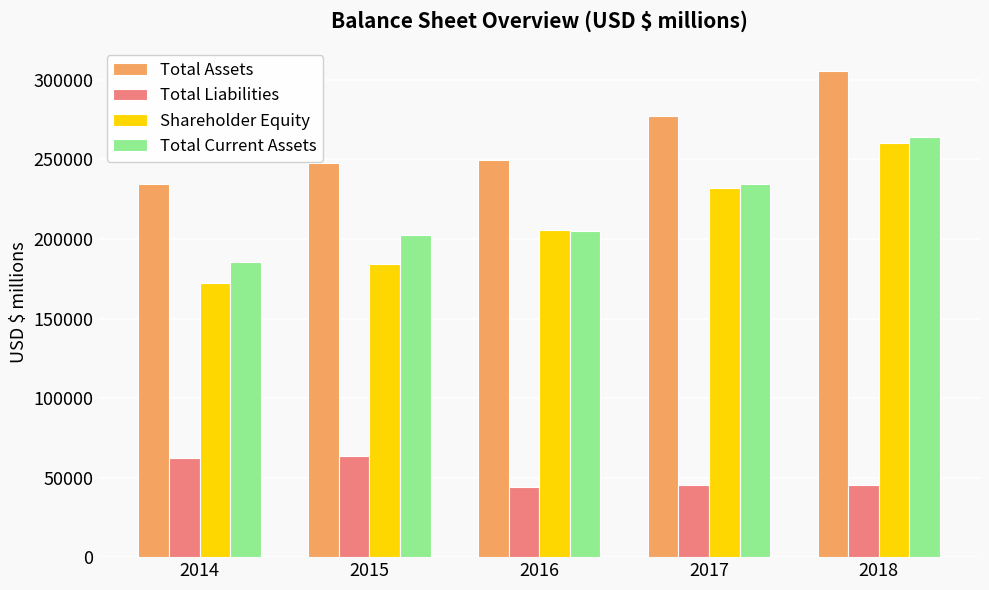

True or false: Total Assets has a value of 249332 at 2016.

True